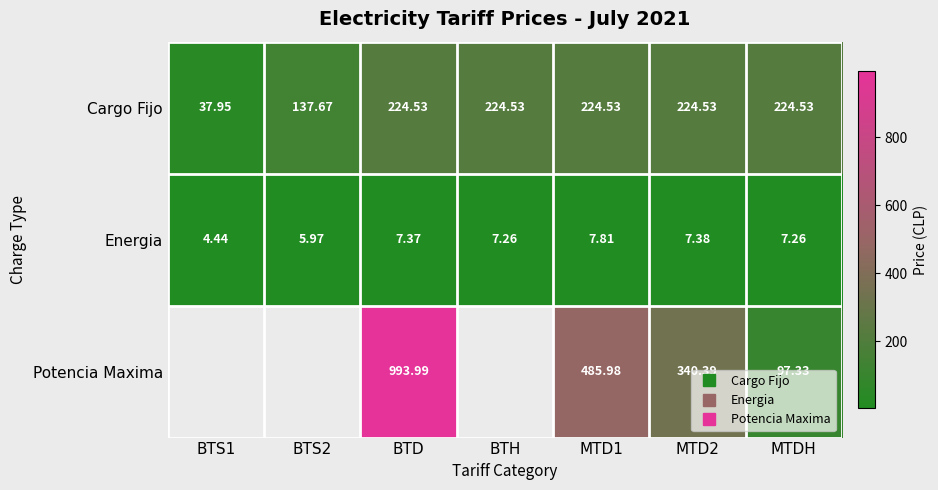

What is the average value of the Energia series?

6.8